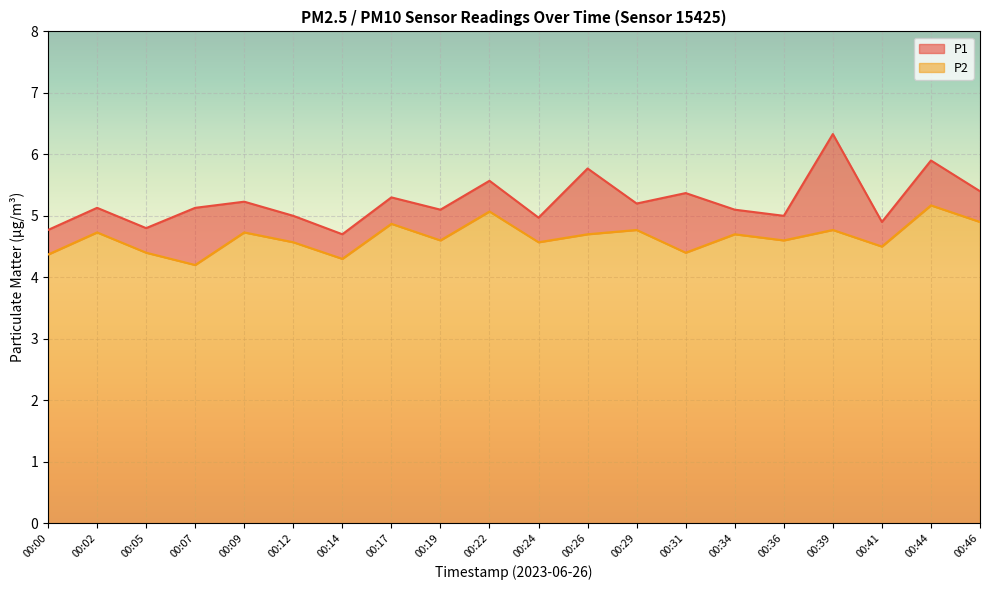

What value does the P1 series have at 00:22?

5.6